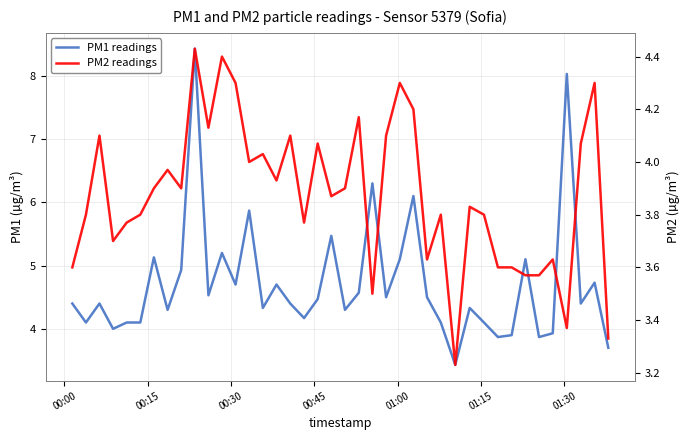

What is the difference between the maximum and minimum values in the PM1 readings series?

5.0